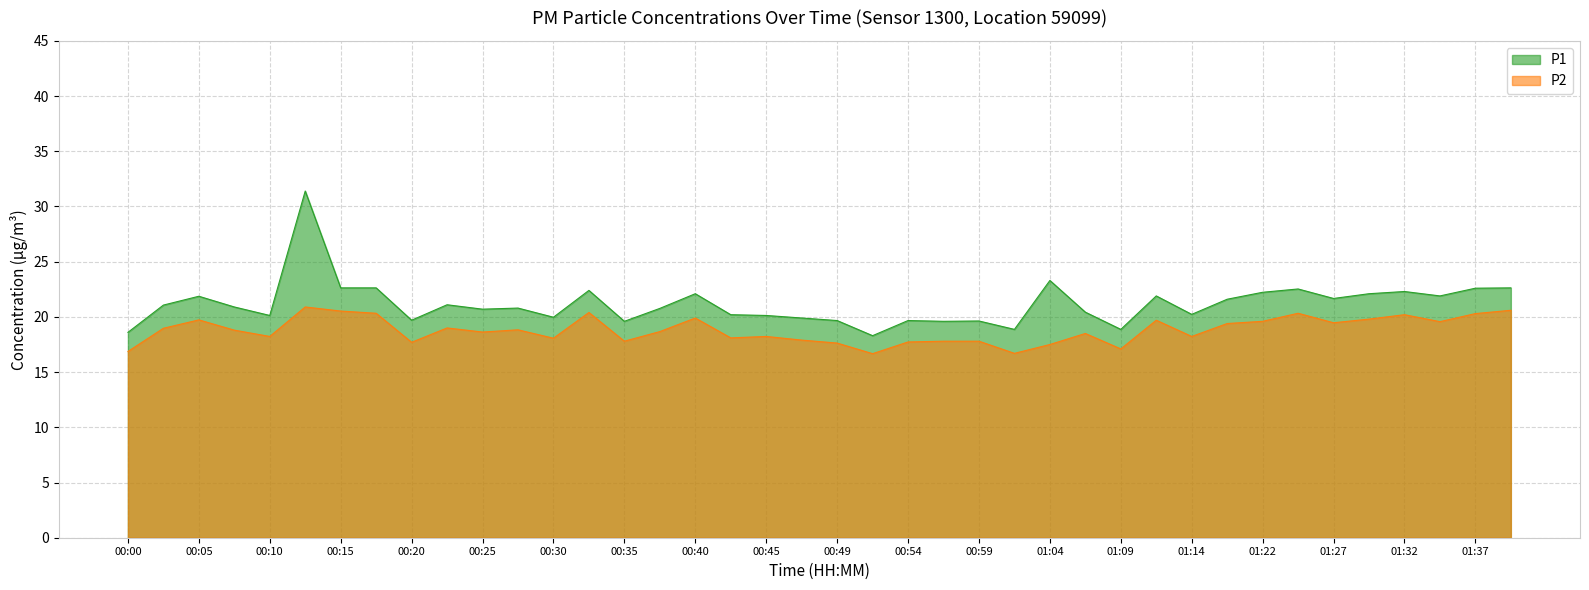

At which category is the sum across all series the highest?

00:13